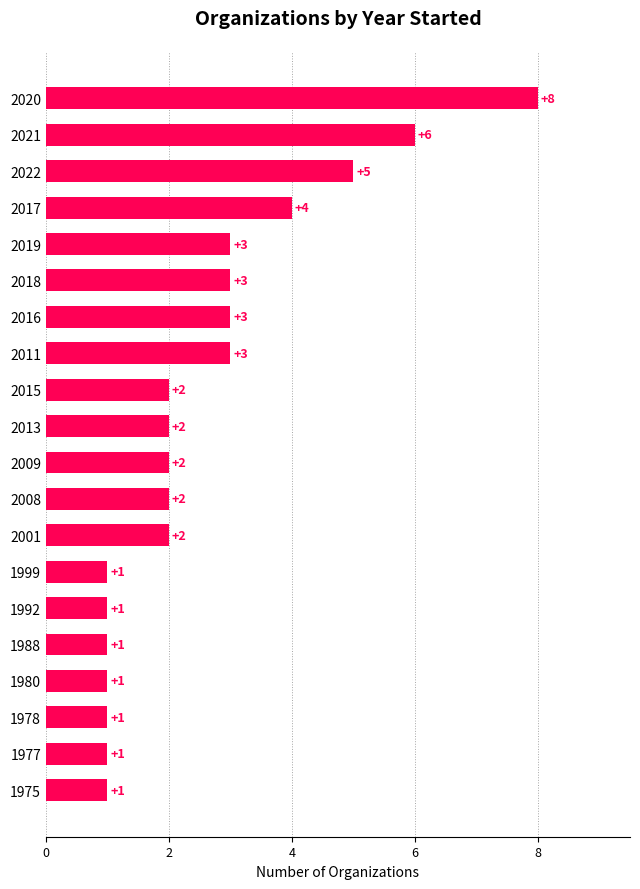

What is the maximum value shown in the chart?

8